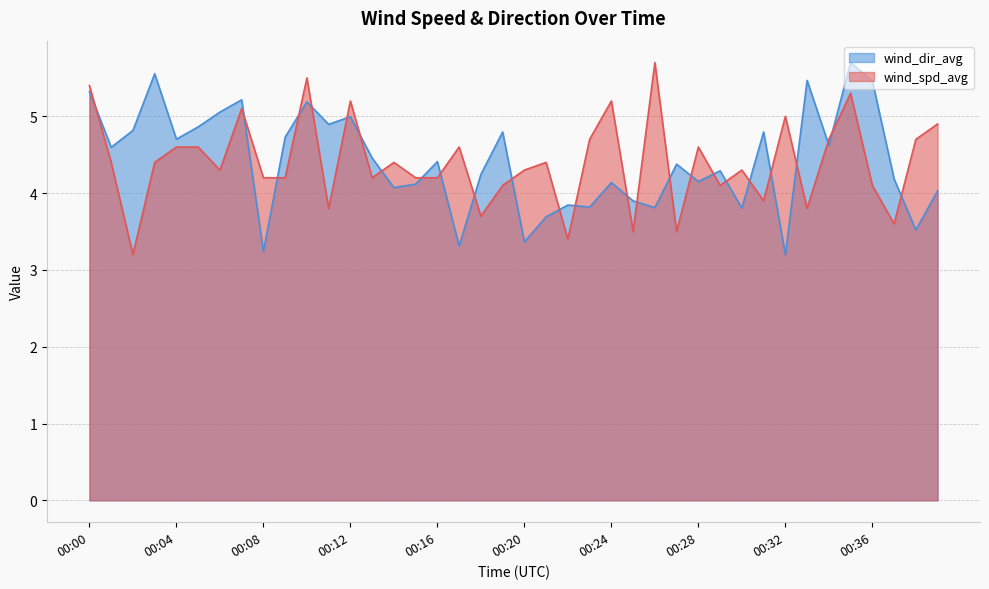

How many interior local valleys does the wind_spd_avg series have?

12